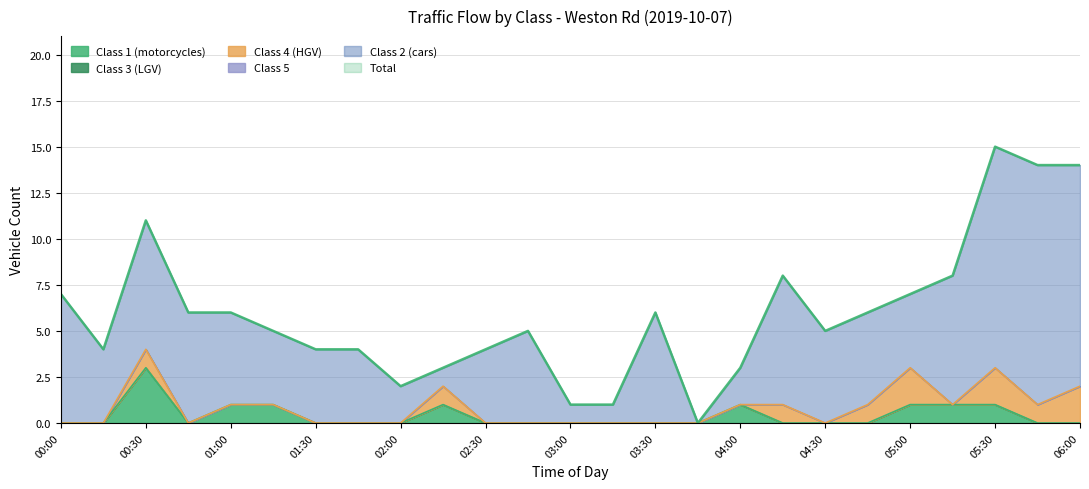

At 03:30, list the series in order from largest to smallest.

Class 2 (cars), Total, Class 1 (motorcycles), Class 3 (LGV), Class 4 (HGV), Class 5